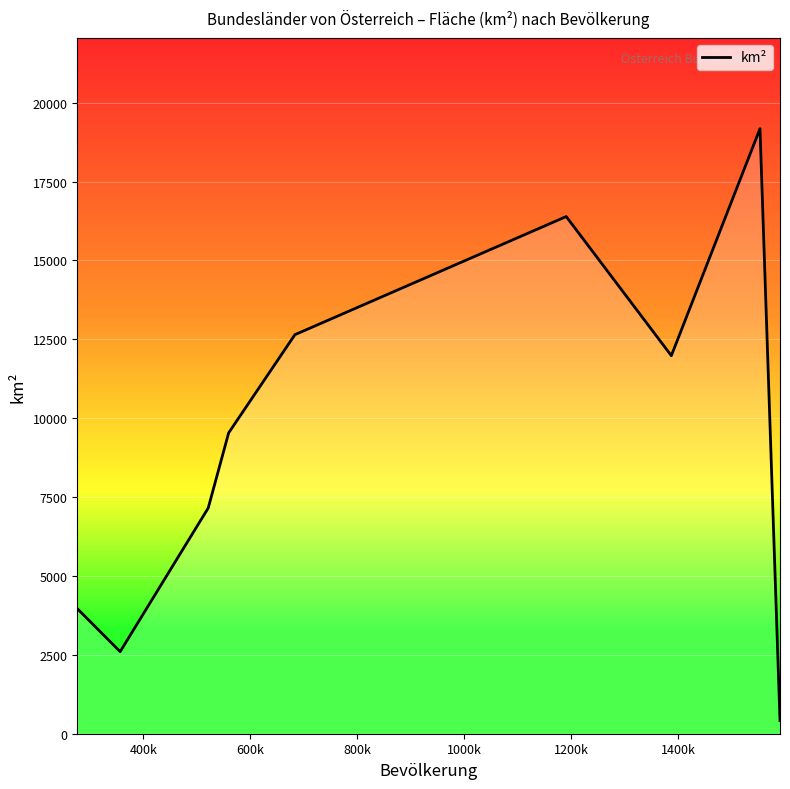

What is the difference between the maximum and minimum values?

18763